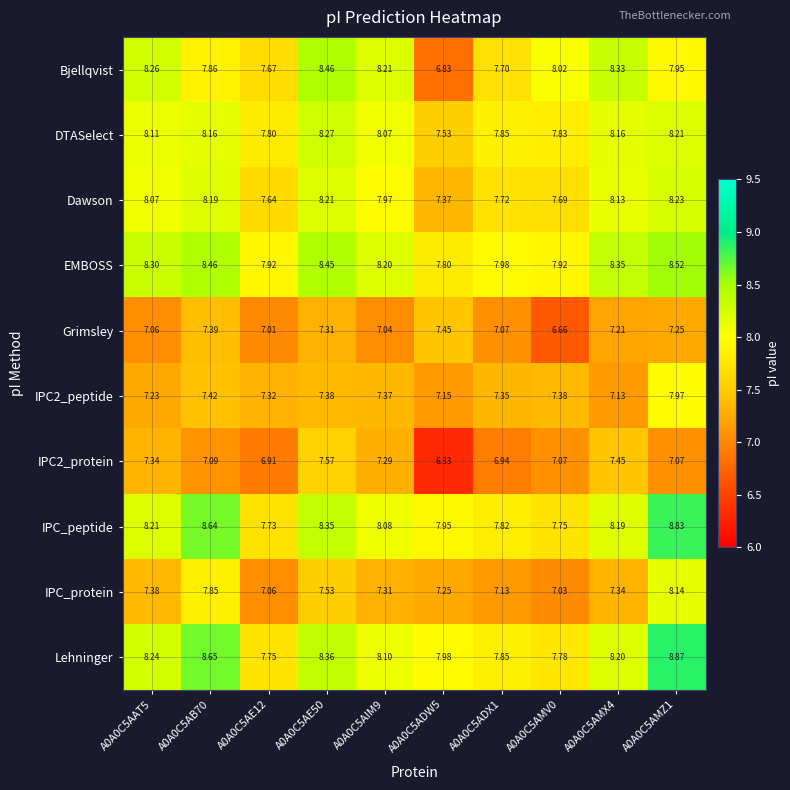

Between A0A0C5AE12 and A0A0C5AMZ1, which series saw the biggest shift?

Lehninger